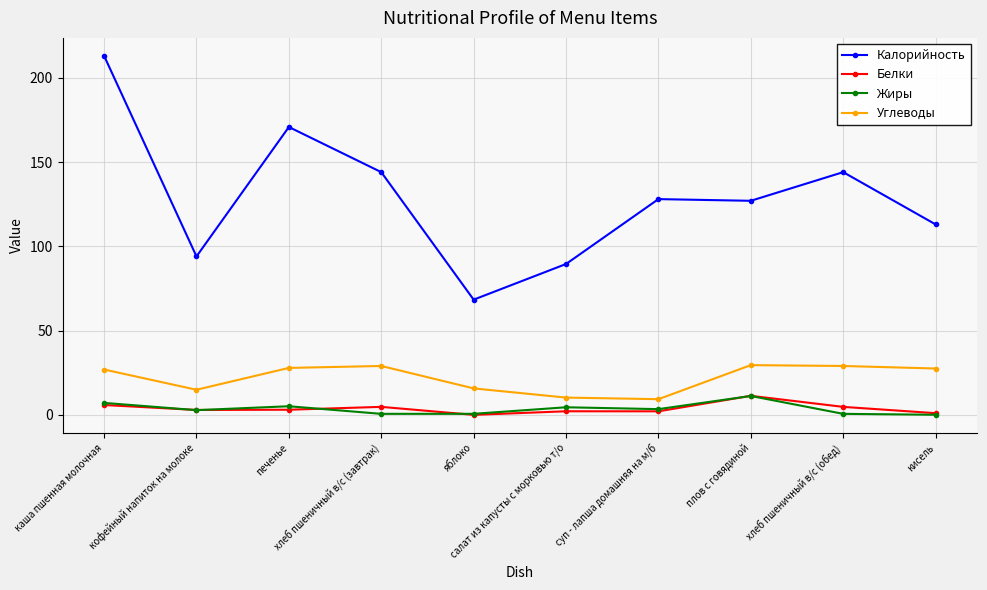

True or false: Калорийность and Белки intersect in this chart.

False